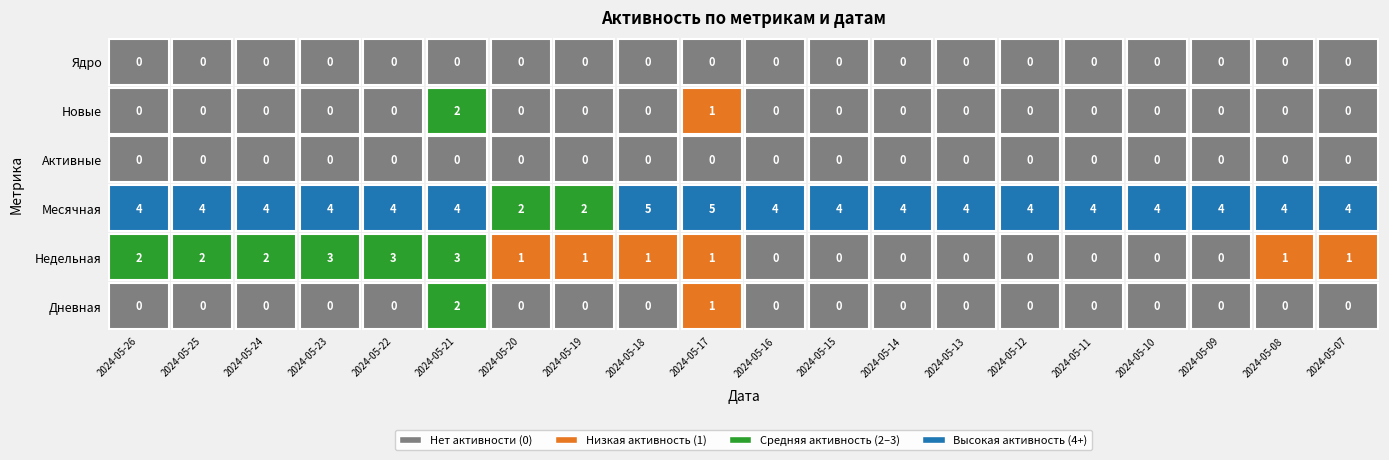

Rank the series by their maximum value, from highest to lowest.

Месячная, Недельная, Дневная, Новые, Активные, Ядро